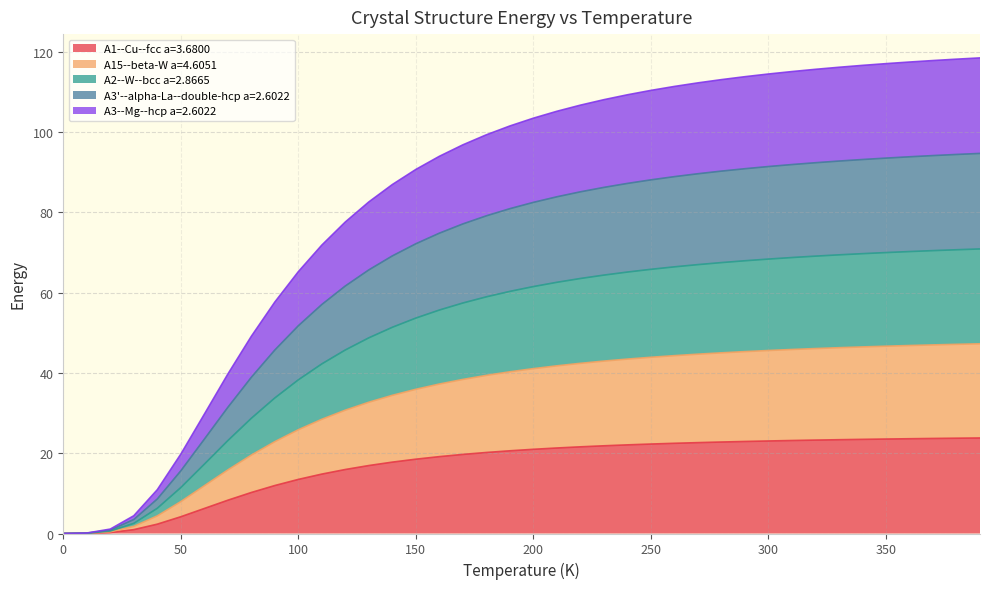

What is the total value across all series at 250?

110.4